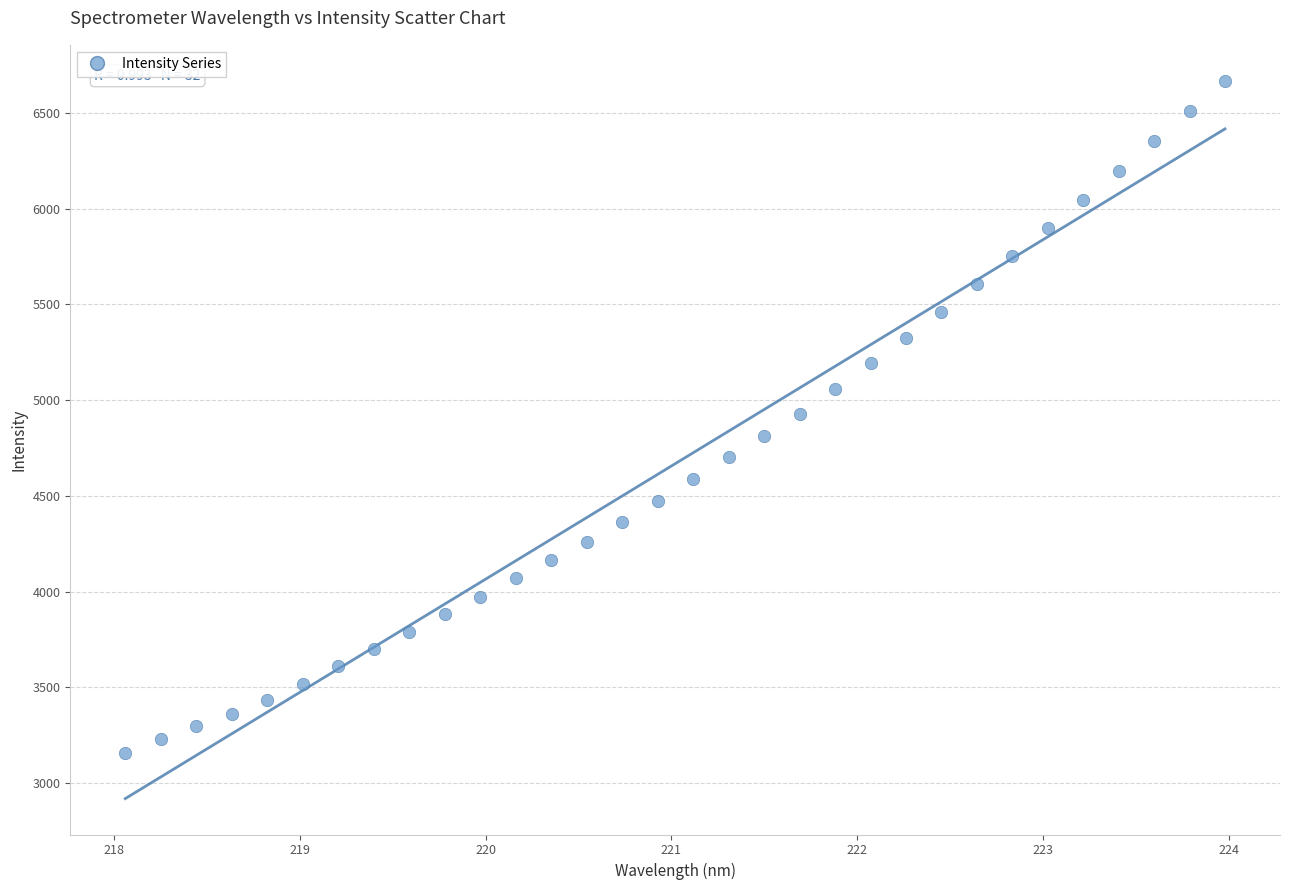

What is the range of X values (max minus min)?

5.9